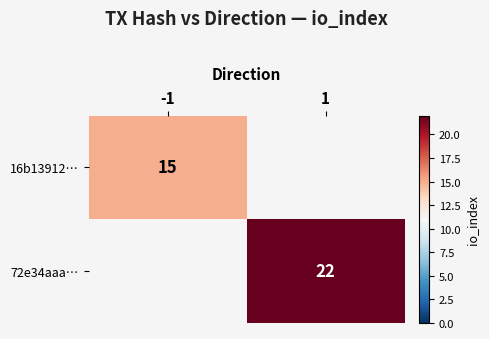

Which has a higher value, -1 or 1?

1